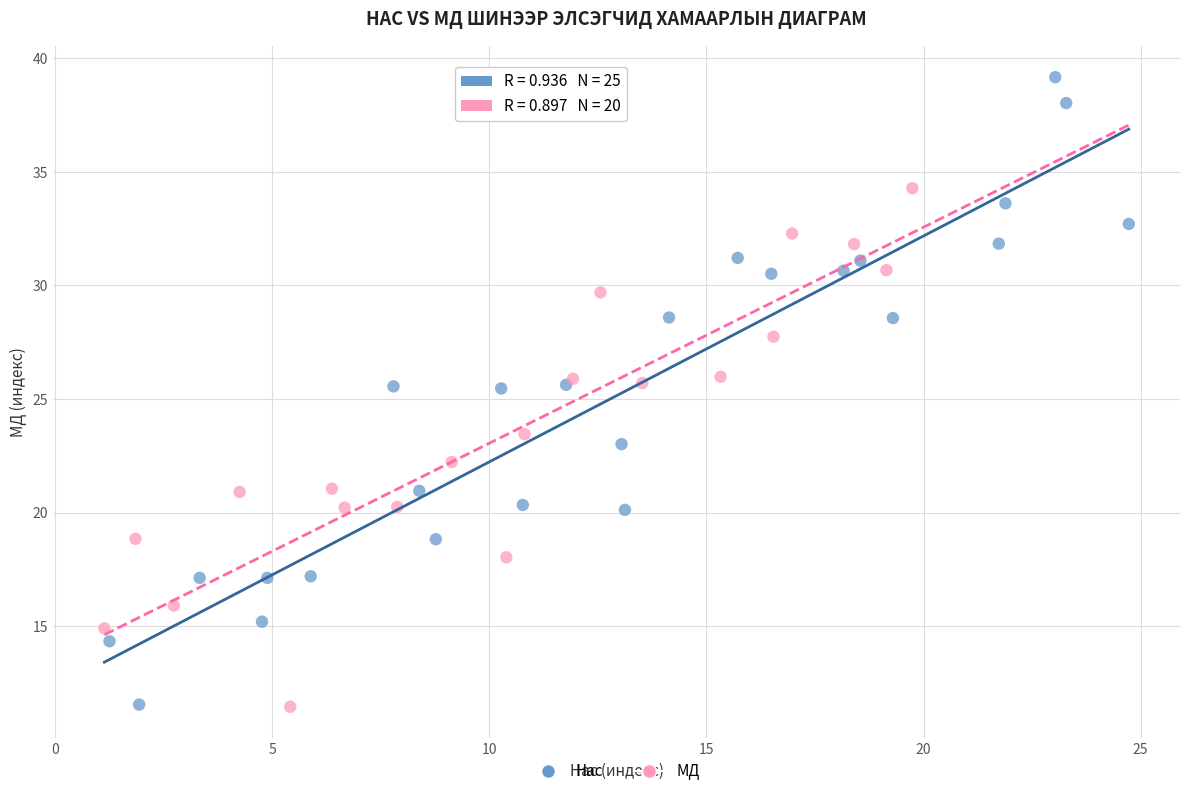

What are all the series names shown in the legend?

Нас, МД